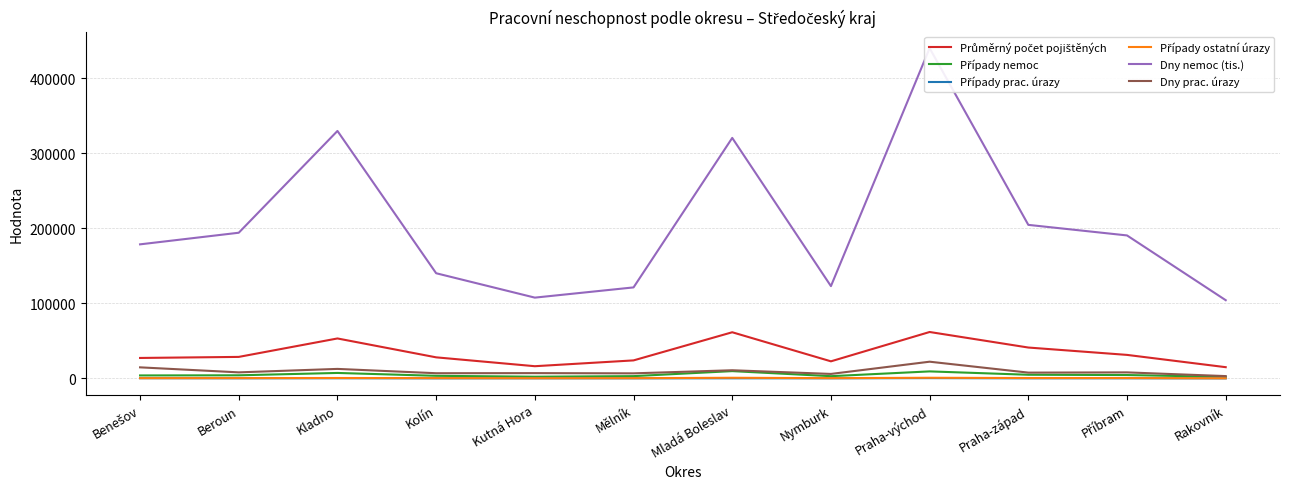

What is the difference between the maximum and second lowest values in the Případy ostatní úrazy series?

608